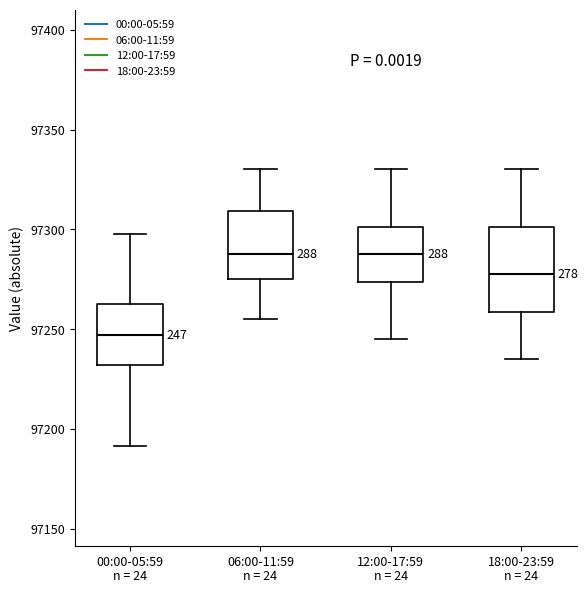

Reading left to right, transcribe this box plot: for each box, give where its median line is, the range the box spans, and where its two whiskers end, as read against the y-axis. The values are not printed on the chart, so give them approximately, as read against the axis.

00:00-05:59: median 97245, box 97230 to 97265, whiskers 97190 to 97300
06:00-11:59: median 97290, box 97275 to 97310, whiskers 97255 to 97330
12:00-17:59: median 97290, box 97275 to 97300, whiskers 97245 to 97330
18:00-23:59: median 97280, box 97260 to 97300, whiskers 97235 to 97330